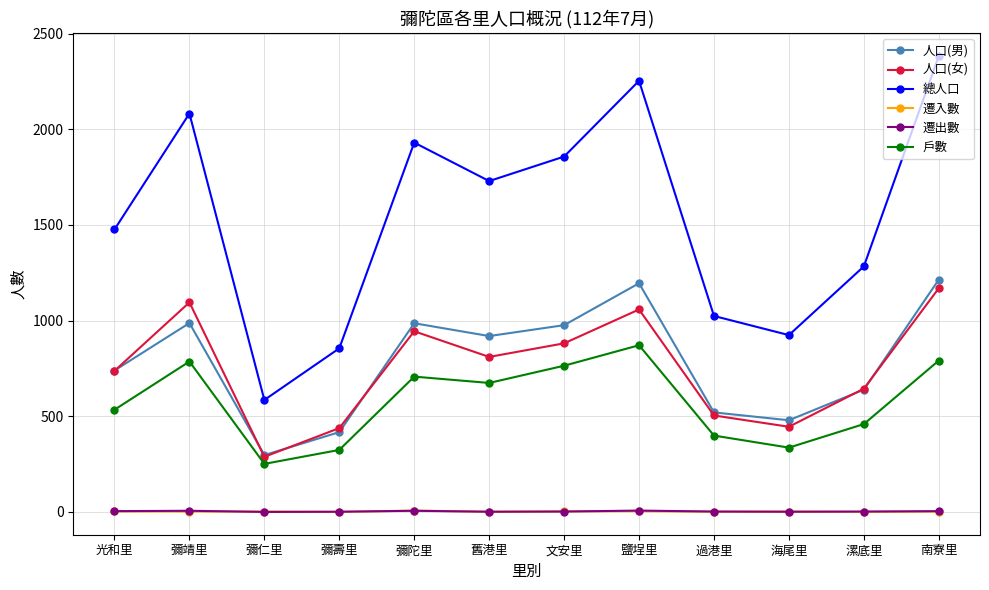

Is the value of 人口(女) at 南寮里 greater than the value of 遷入數 at 彌陀里?

Yes